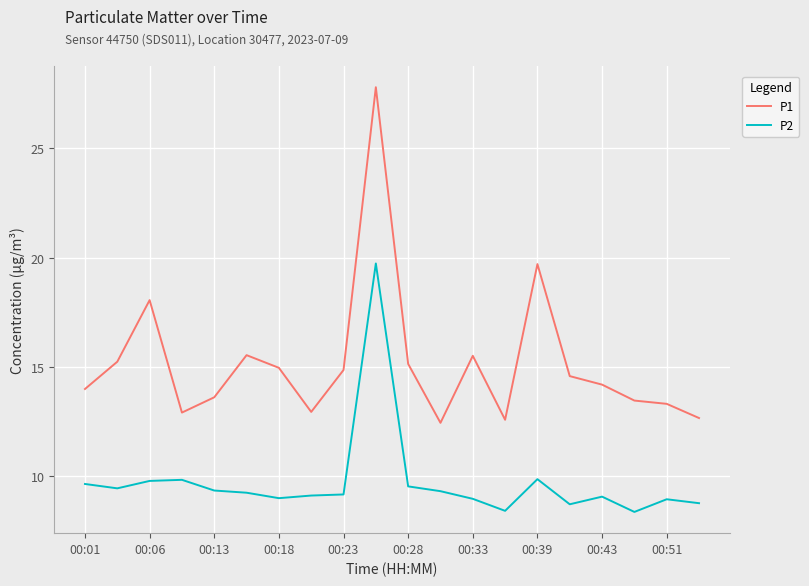

Which series has the largest total across all categories?

P1